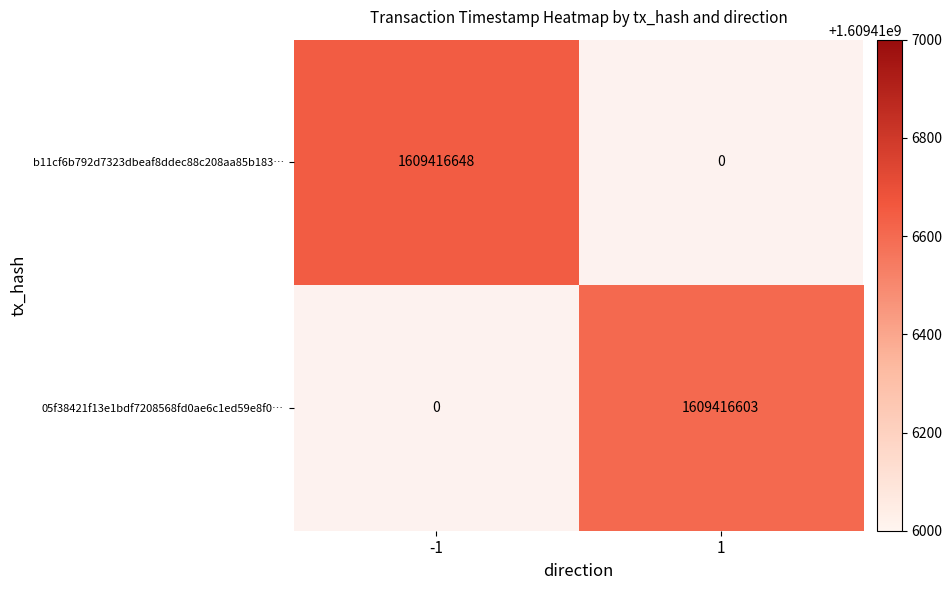

The b11cf6b792d7323dbeaf8ddec88c208aa85b183… series shows 598800507 at -1. True or false?

False